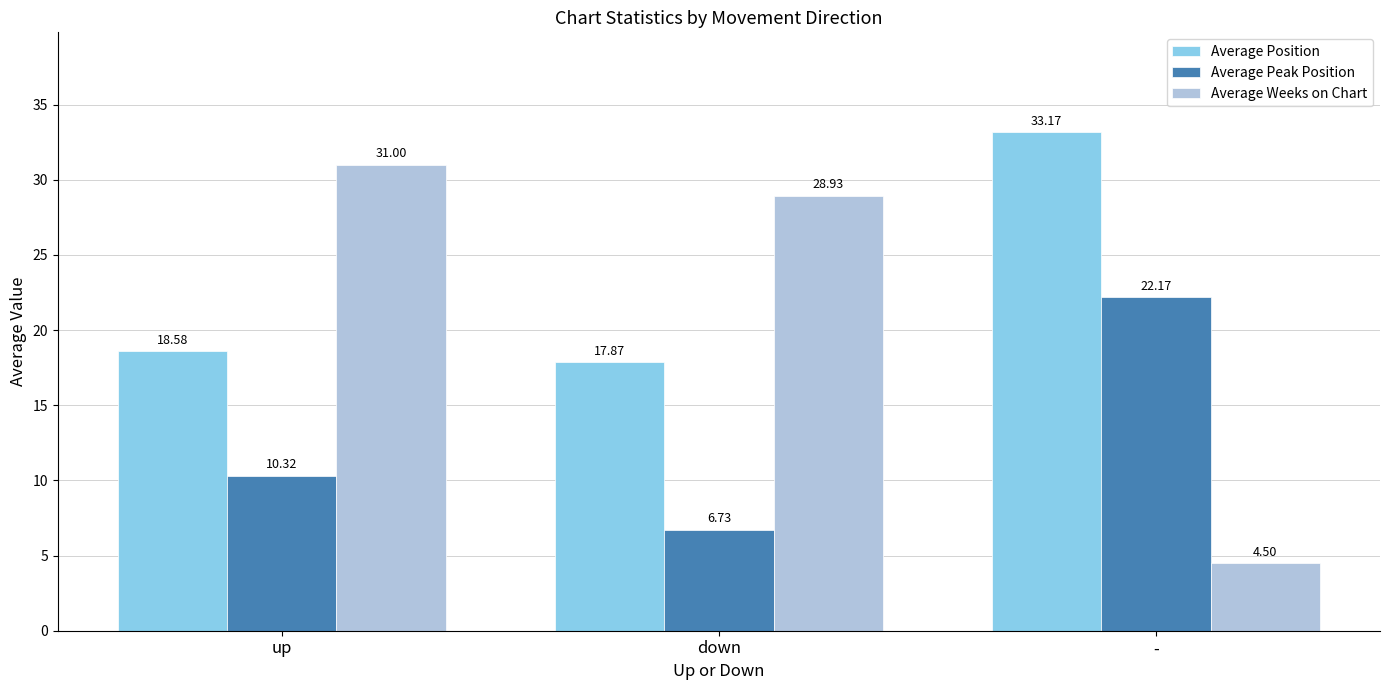

Is the value of Average Position at down greater than the value of Average Weeks on Chart at -?

Yes